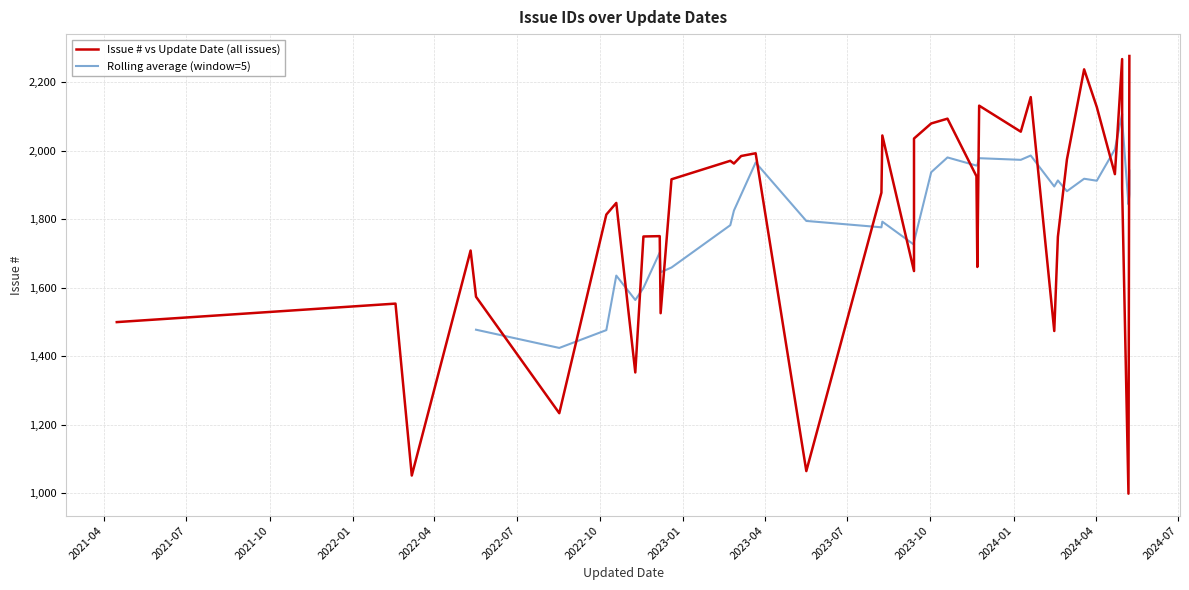

How many values exceed 1916?

19